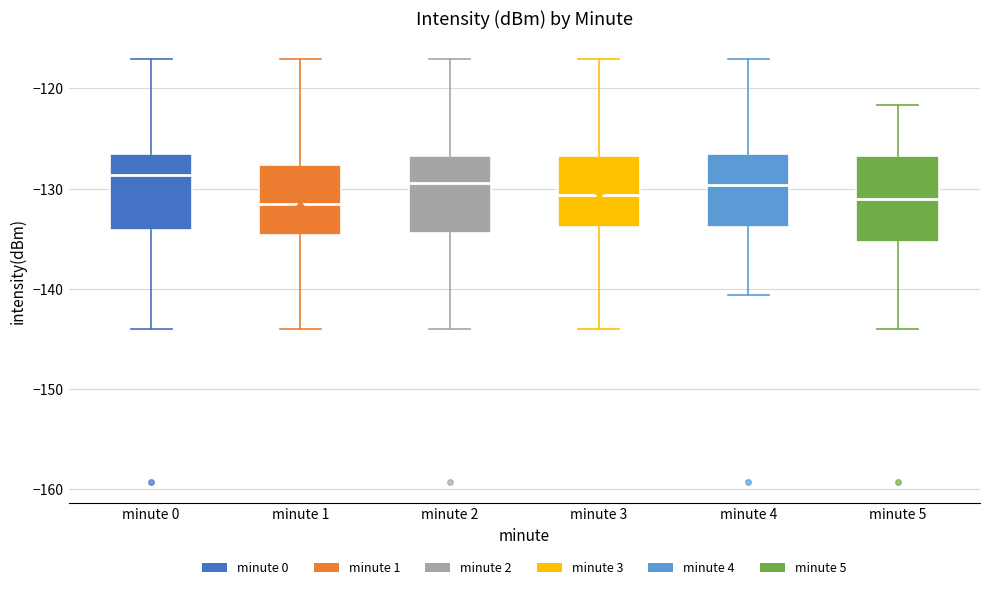

Reading left to right, read every box against the y-axis: the position of its median line, the range the box covers, and the ends of its whiskers. The values are not printed on the chart, so give them approximately, as read against the axis.

minute 0: median -129, box -134 to -127, whiskers -144 to -117
minute 1: median -132, box -135 to -128, whiskers -144 to -117
minute 2: median -129, box -134 to -127, whiskers -144 to -117
minute 3: median -131, box -134 to -127, whiskers -144 to -117
minute 4: median -130, box -134 to -127, whiskers -141 to -117
minute 5: median -131, box -135 to -127, whiskers -144 to -122